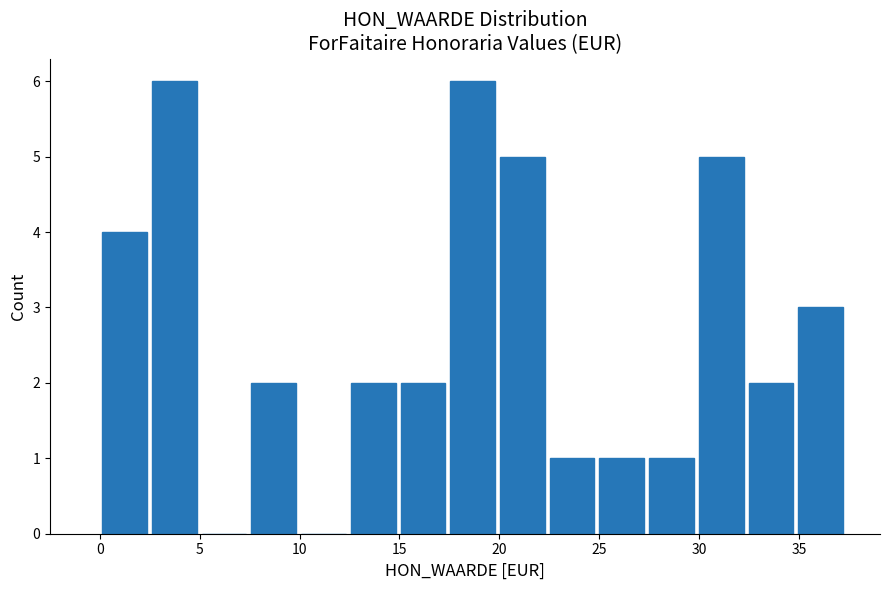

What is the height of the bar covering 35.0 to 37.5 on the x-axis? Neither the bar edges nor the heights are printed on the chart, so give them approximately, as read against the axes.

3